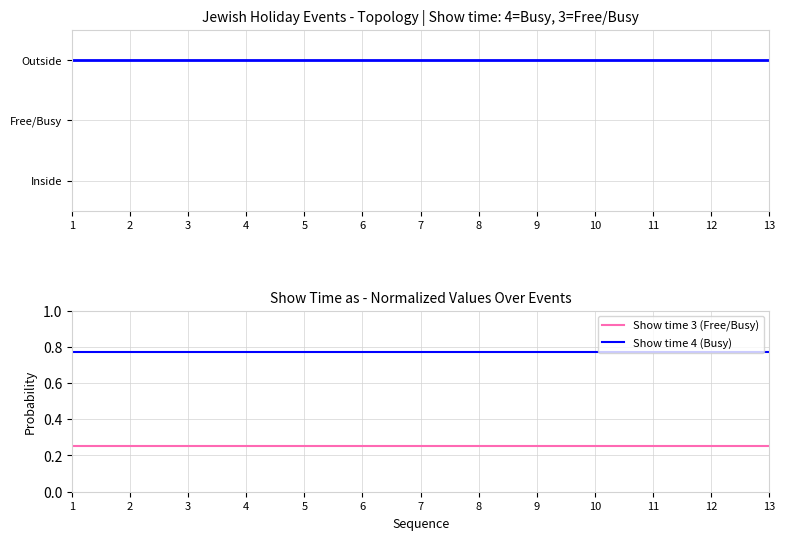

What is the value of the Show time 3 (Free/Busy) point at the 3rd from the left?

0.2